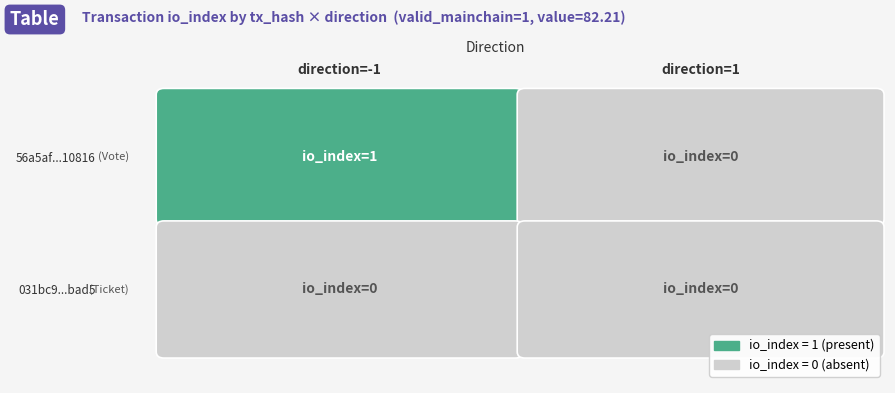

Between -1 and 1, which series saw the biggest shift?

56a5af1486197f2d31555da5a9164a46ef10816